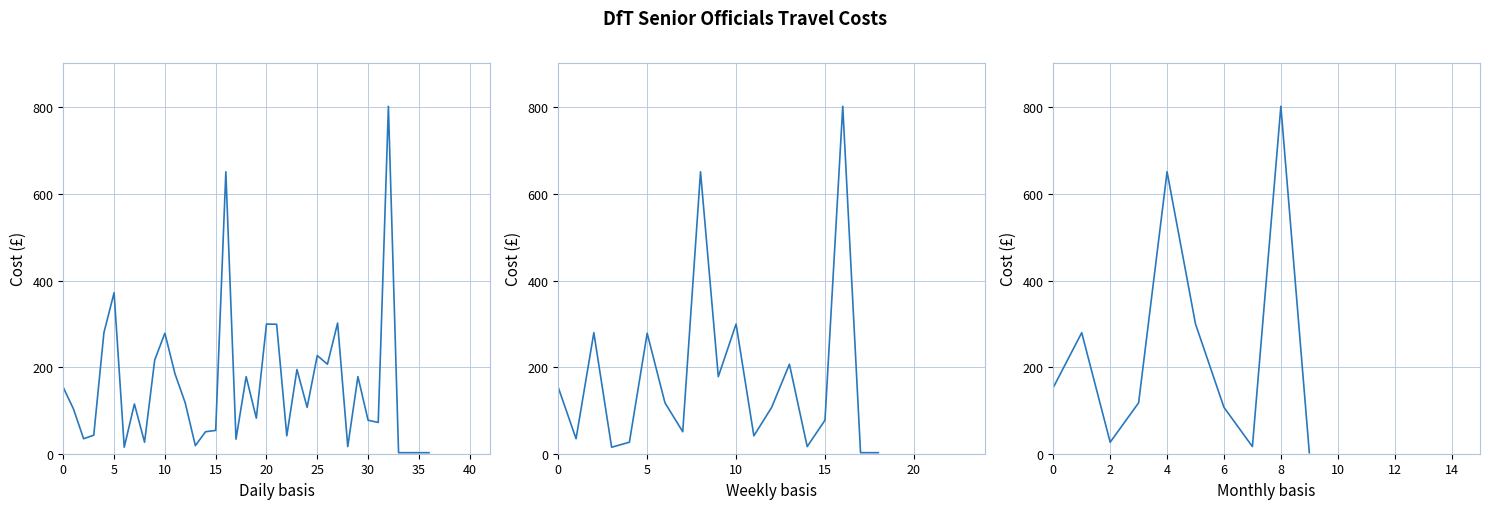

What is the change in value from 0 to 5?

+126.5